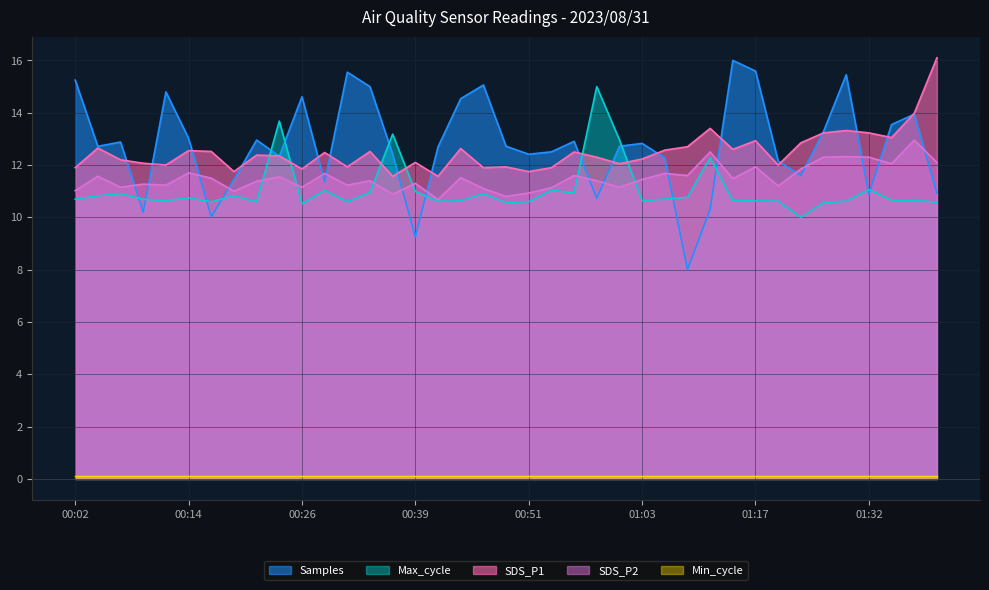

What is the highest value of the Samples series?

16.0